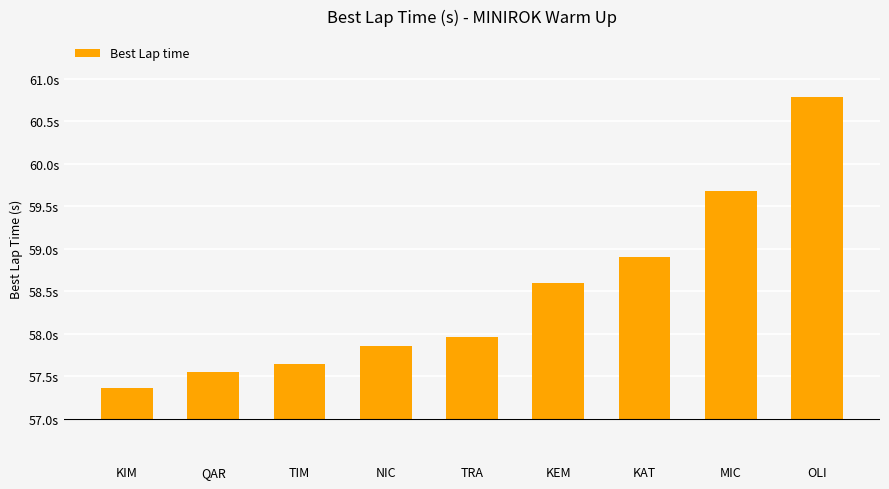

The value at TRA is 0.6. True or false?

False